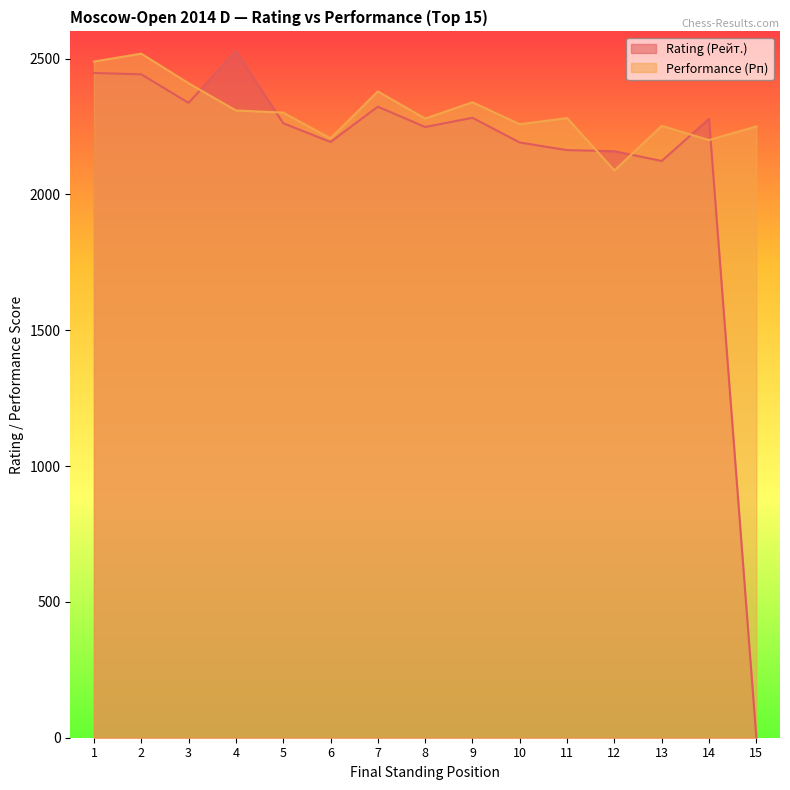

At which category does Performance (Рп) reach its first local peak?

2